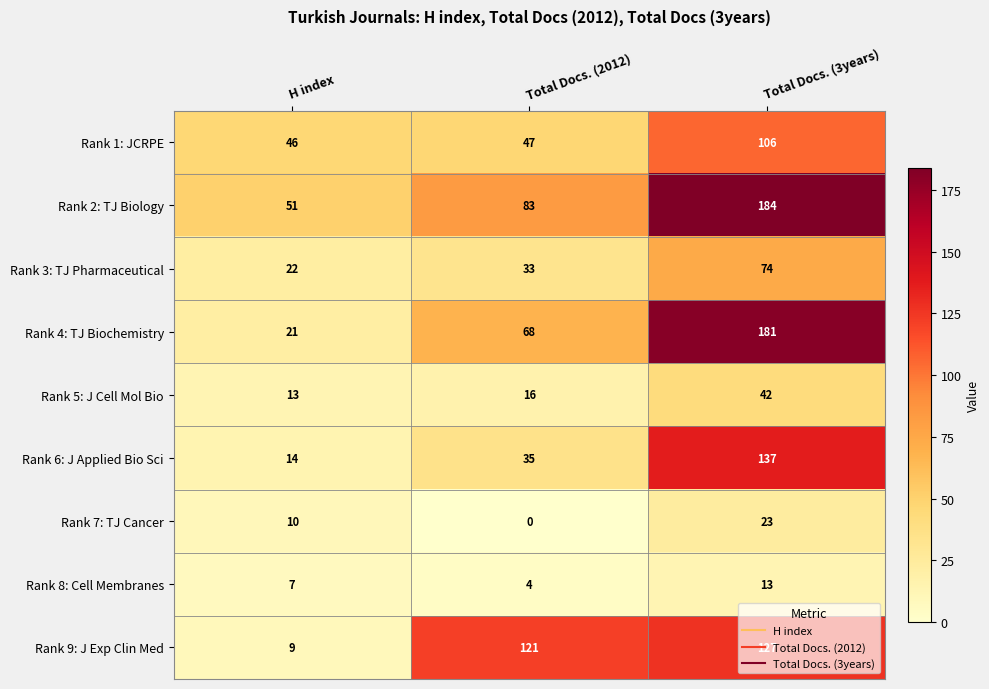

At Total Docs. (2012), list the series in order from smallest to largest.

Rank 7: TJ Cancer, Rank 8: Cell Membranes, Rank 5: J Cell Mol Bio, Rank 3: TJ Pharmaceutical, Rank 6: J Applied Bio Sci, Rank 1: JCRPE, Rank 4: TJ Biochemistry, Rank 2: TJ Biology, Rank 9: J Exp Clin Med